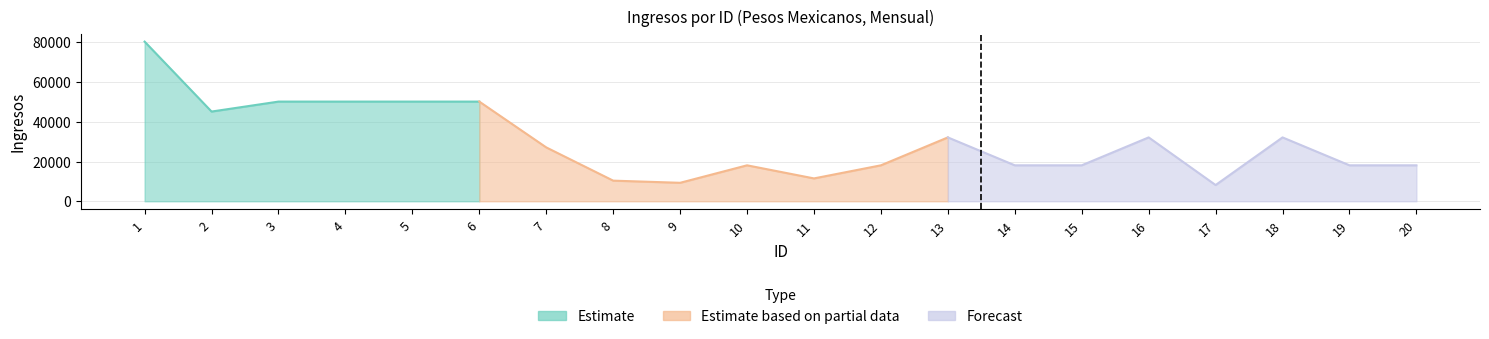

Read the value at 7.

27093.4